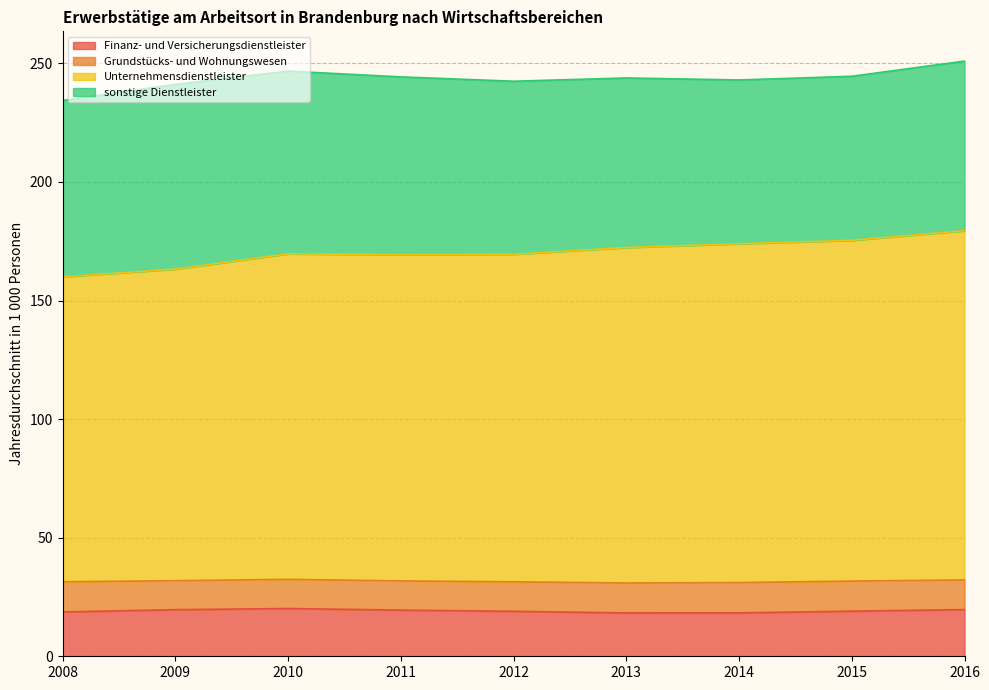

What is the smallest value displayed?

18.3